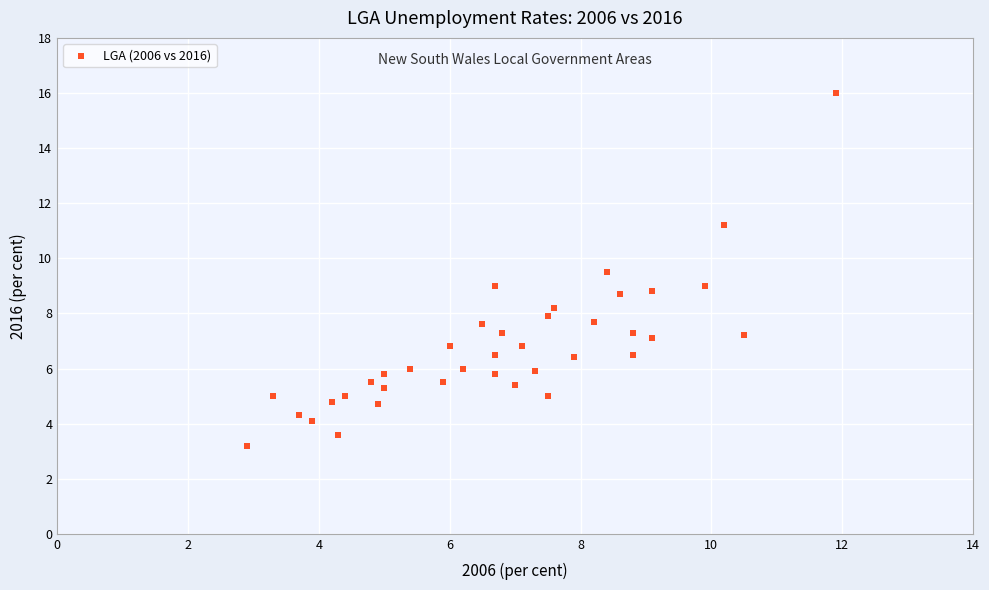

What is the range of Y values (max minus min)?

12.8